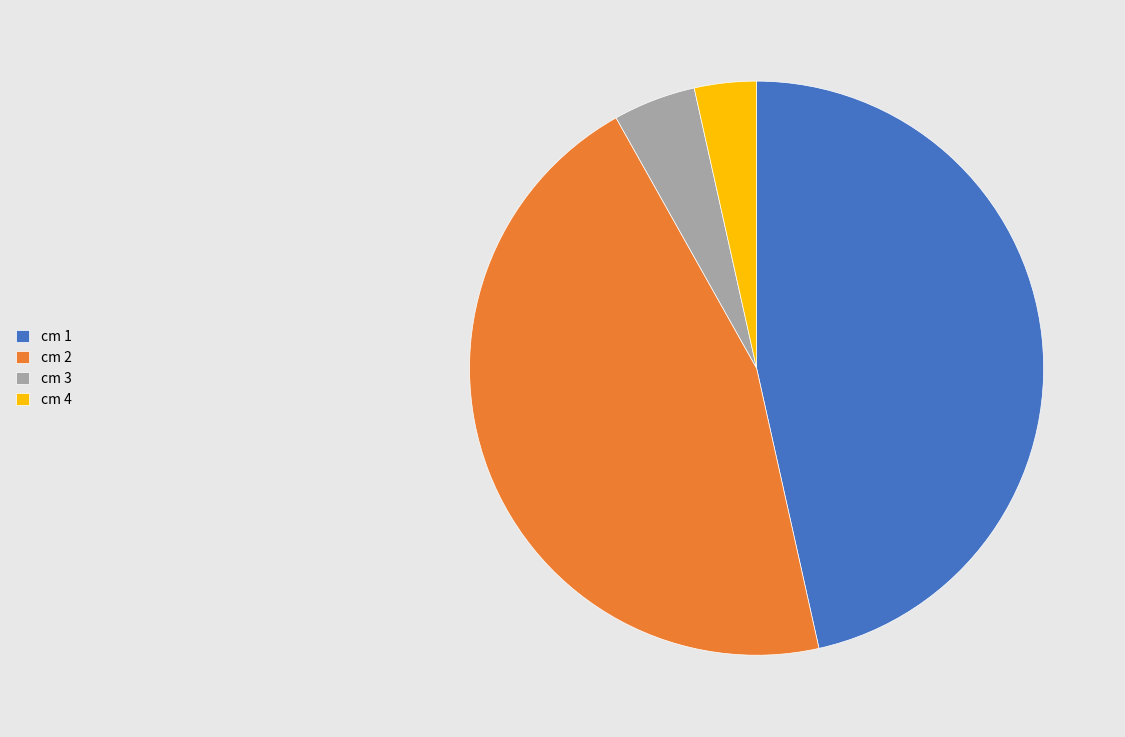

Is the sum of cm 1 and cm 3 greater than half?

Yes